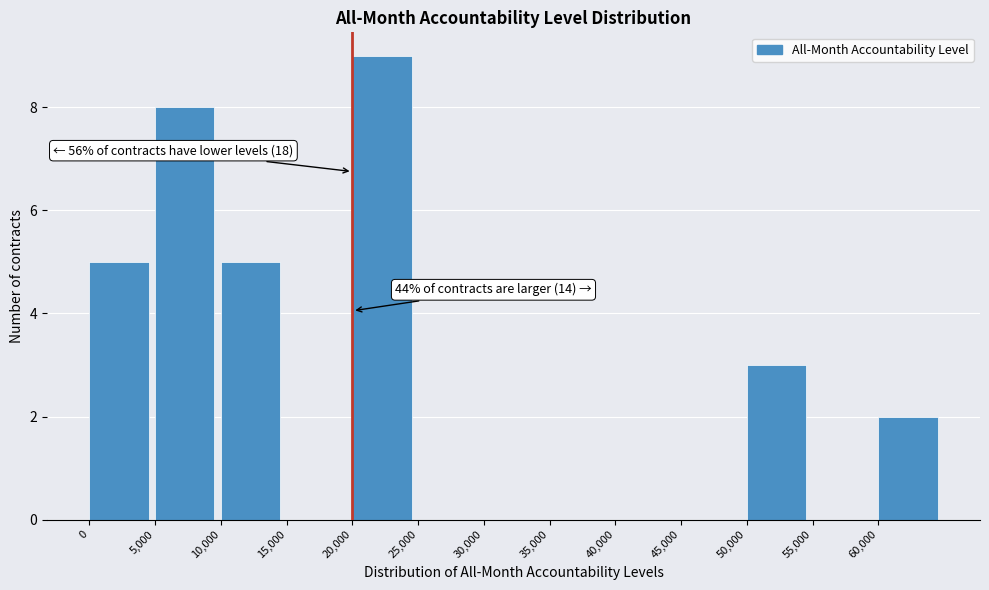

Over which range of the x-axis is the bar tallest?

20000 to 25000